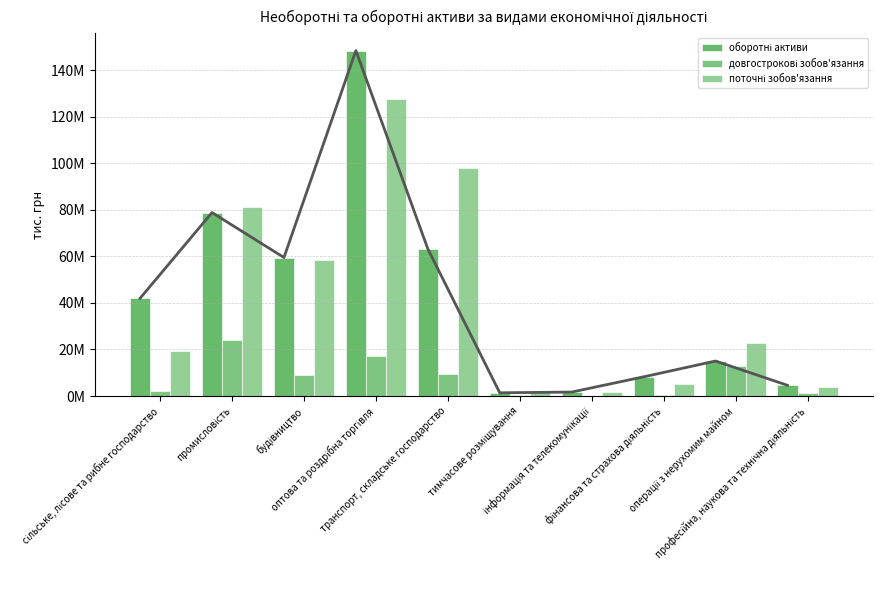

Which has a higher value, інформація та телекомунікації or тимчасове розміщування?

інформація та телекомунікації